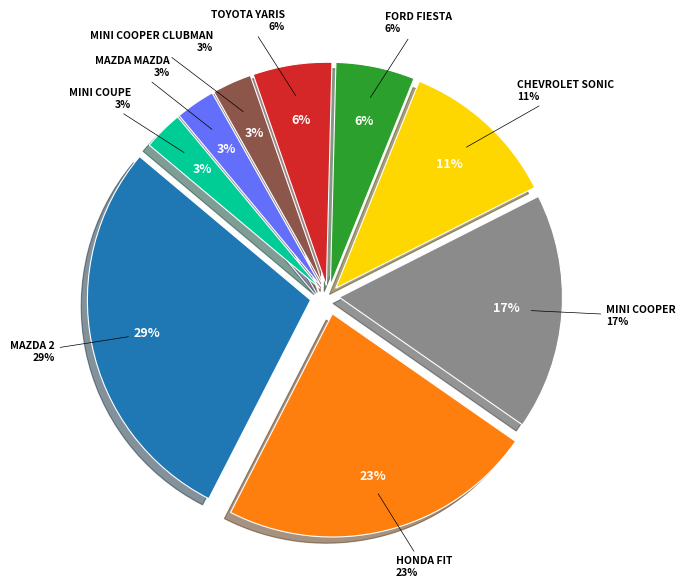

To the nearest percent, what is the difference between the largest and smallest slice percentages?

26%